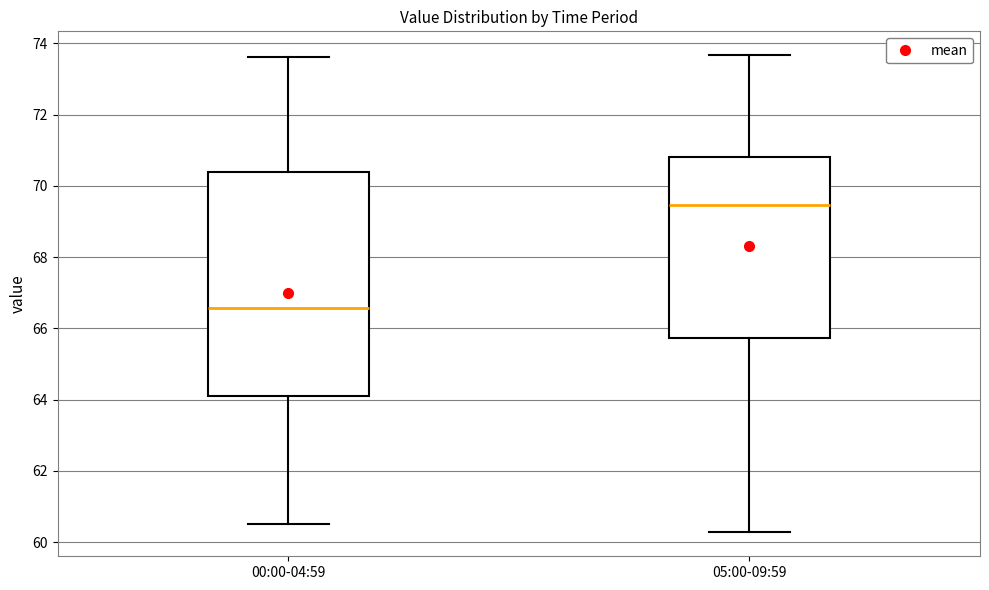

Reading left to right, transcribe this box plot: for each box, give where its median line is, the range the box spans, and where its two whiskers end, as read against the y-axis. The values are not printed on the chart, so give them approximately, as read against the axis.

00:00-04:59: median 66.6, box 64.2 to 70.4, whiskers 60.6 to 73.6
05:00-09:59: median 69.4, box 65.8 to 70.8, whiskers 60.2 to 73.6